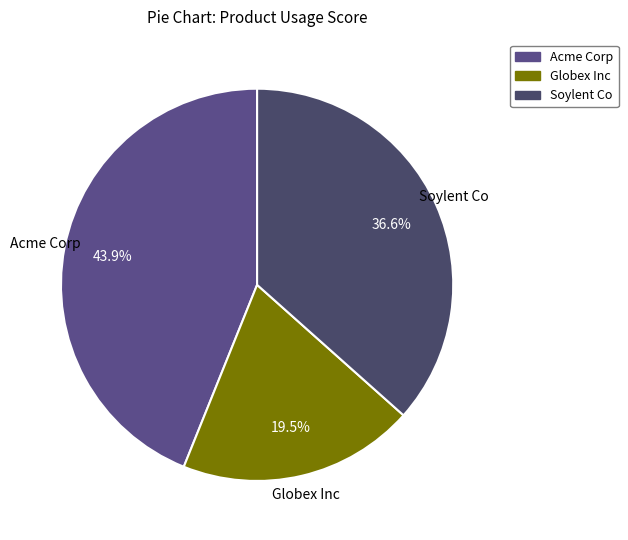

To the nearest percent, what percentage of the pie is Soylent Co?

37%